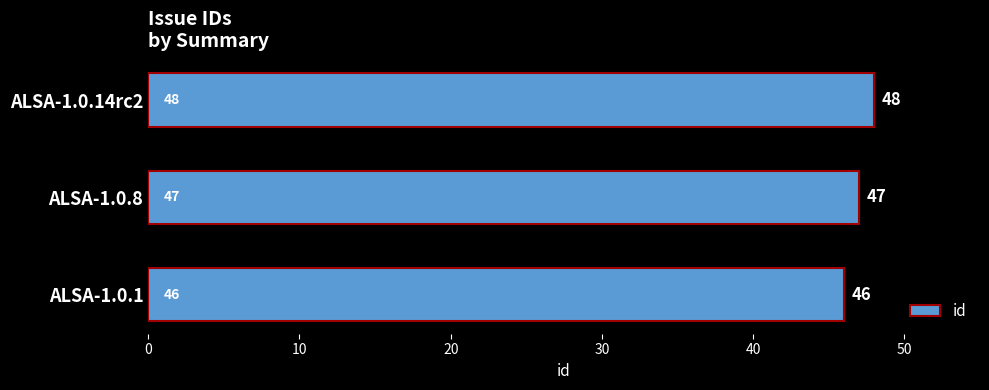

Where is the data nearest to the value 47?

ALSA-1.0.8